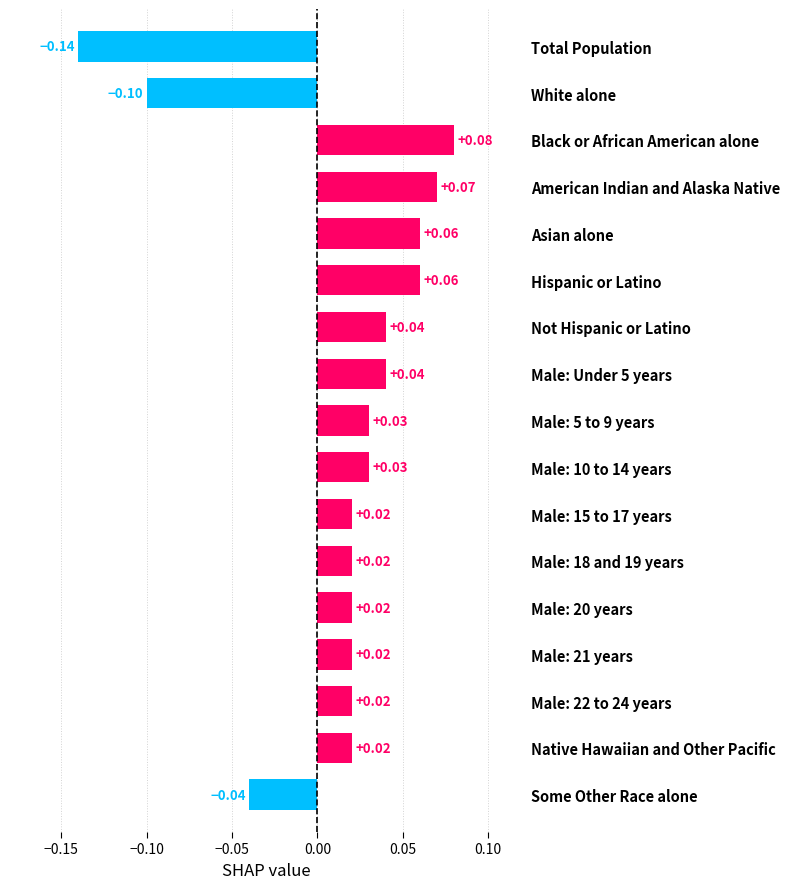

Between White alone and Male: 21 years, which is larger?

Male: 21 years